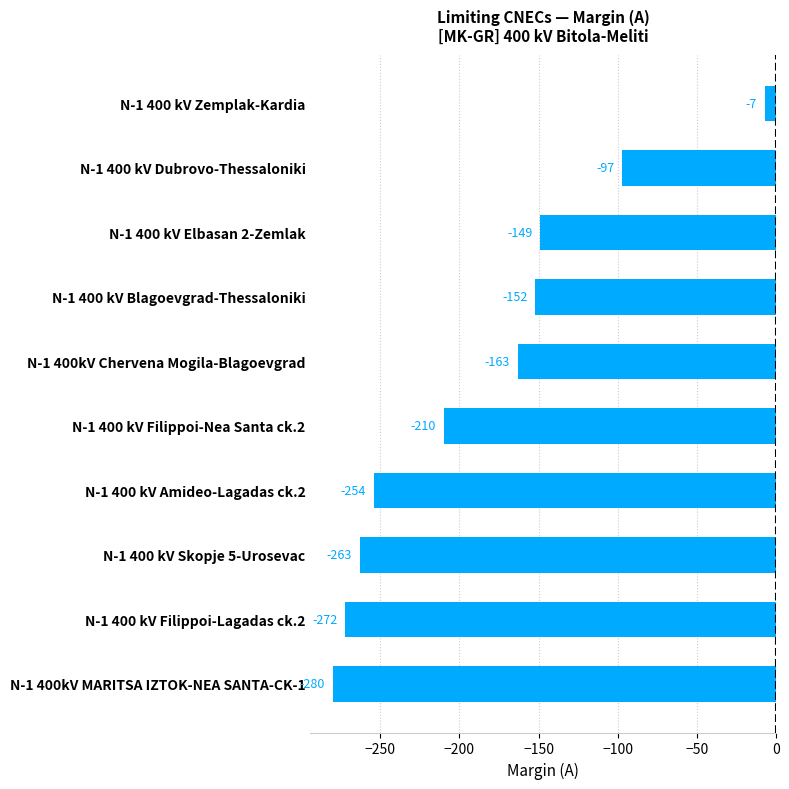

The chart shows a value of -7 at N-1 400 kV Zemplak-Kardia. True or false?

True